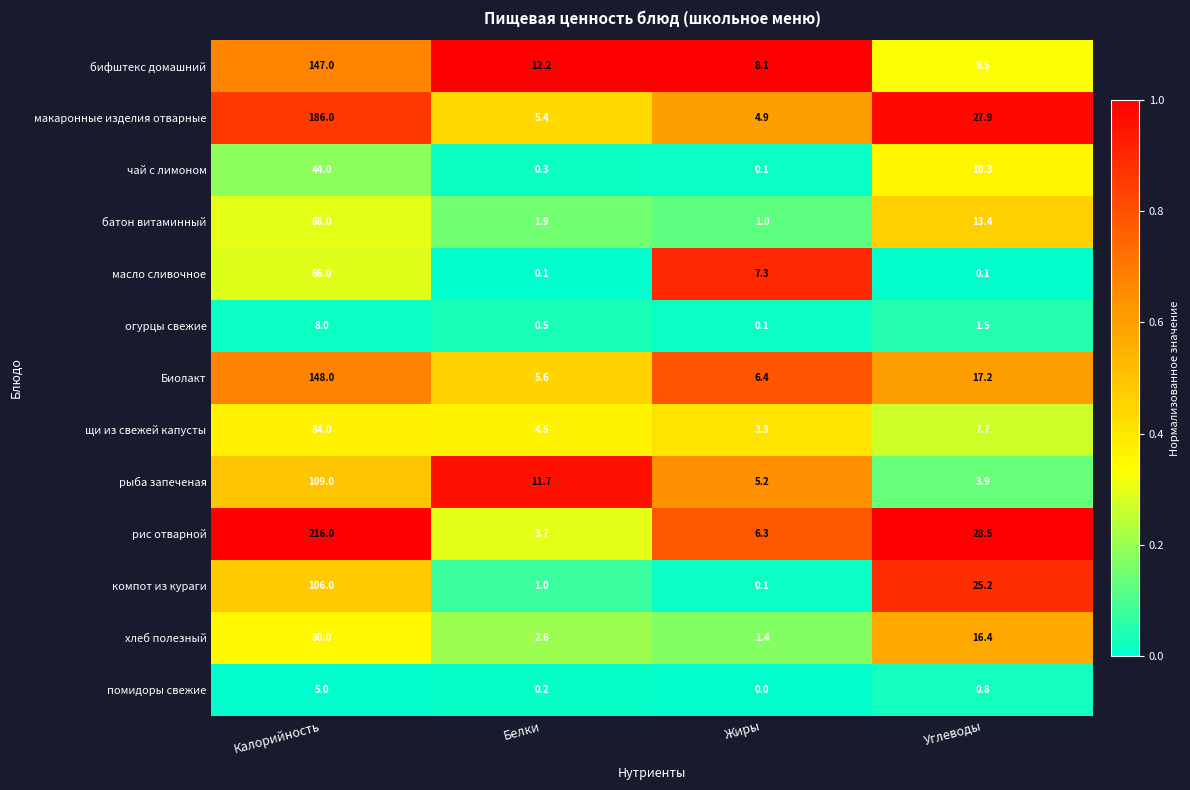

Rank the series at Калорийность from lowest to highest value.

помидоры свежие, огурцы свежие, чай с лимоном, масло сливочное, батон витаминный, хлеб полезный, щи из свежей капусты, компот из кураги, рыба запеченая, бифштекс домашний, Биолакт, макаронные изделия отварные, рис отварной